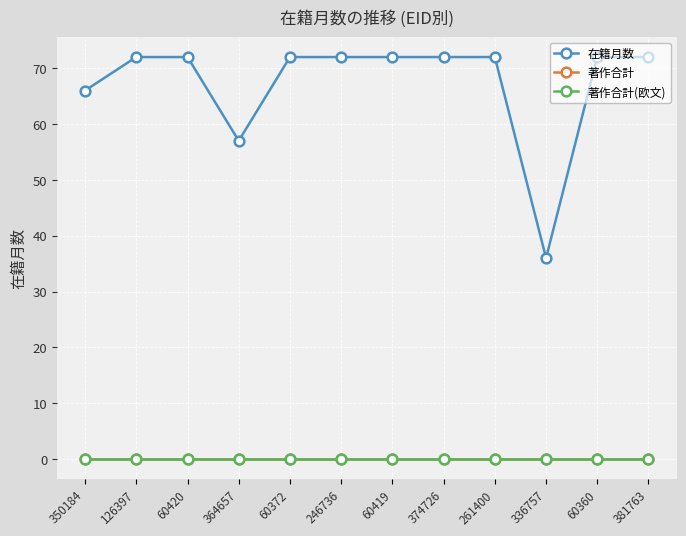

Is this an area chart (filled region under the line)?

No